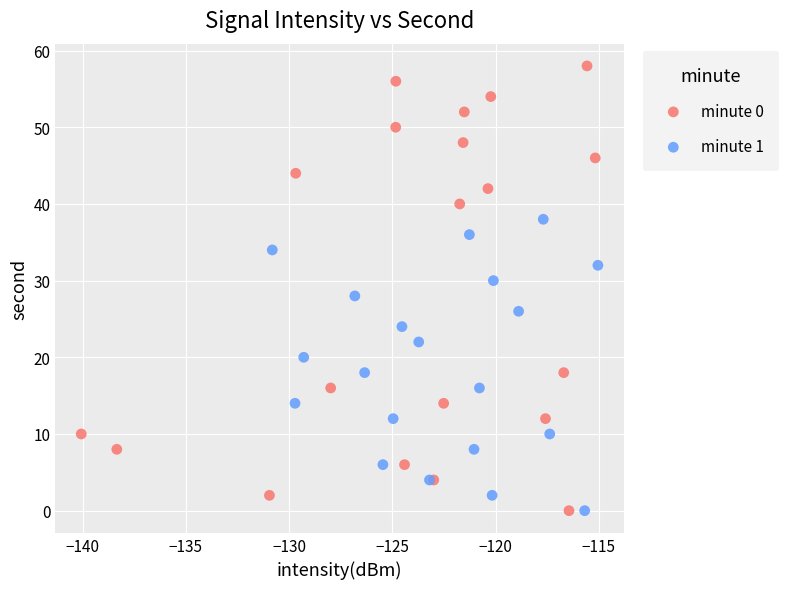

Which series contains the highest Y value?

minute 0